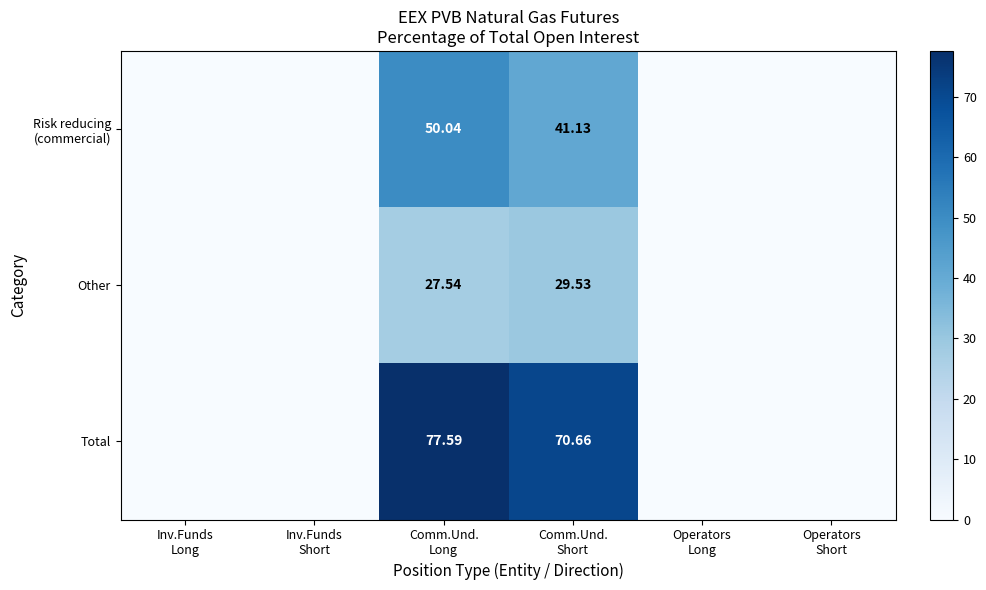

Between Inv.Funds Long and Comm.Und. Short, which series saw the biggest shift?

Total